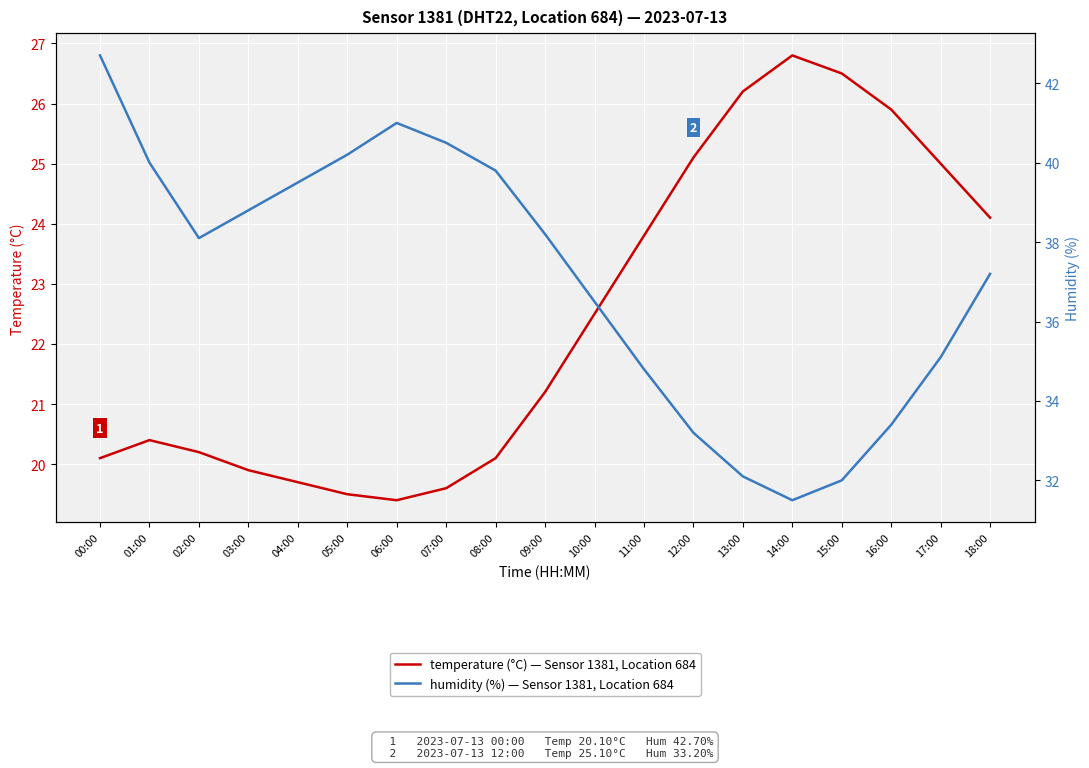

Reading left to right, transcribe all the data shown in this chart.

temperature: 00:00=20.1	01:00=20.4	02:00=20.2	03:00=19.9	04:00=19.7	05:00=19.5	06:00=19.4	07:00=19.6	08:00=20.1	09:00=21.2	10:00=22.5	11:00=23.8	12:00=25.1	13:00=26.2	14:00=26.8	15:00=26.5	16:00=25.9	17:00=25.0	18:00=24.1
humidity: 00:00=42.7	01:00=40.0	02:00=38.1	03:00=38.8	04:00=39.5	05:00=40.2	06:00=41.0	07:00=40.5	08:00=39.8	09:00=38.2	10:00=36.5	11:00=34.8	12:00=33.2	13:00=32.1	14:00=31.5	15:00=32.0	16:00=33.4	17:00=35.1	18:00=37.2